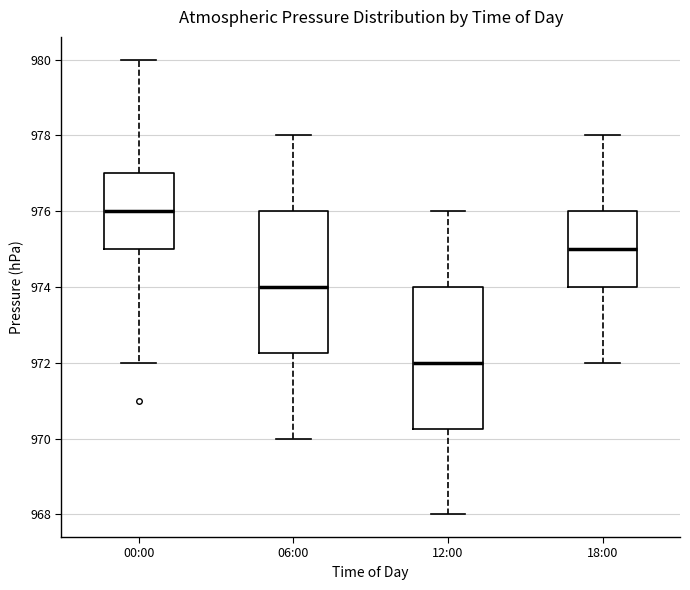

Reading left to right, transcribe this box plot: for each box, give where its median line is, the range the box spans, and where its two whiskers end, as read against the y-axis. The values are not printed on the chart, so give them approximately, as read against the axis.

00:00: median 976.0, box 975.0 to 977.0, whiskers 972.0 to 980.0
06:00: median 974.0, box 972.2 to 976.0, whiskers 970.0 to 978.0
12:00: median 972.0, box 970.2 to 974.0, whiskers 968.0 to 976.0
18:00: median 975.0, box 974.0 to 976.0, whiskers 972.0 to 978.0